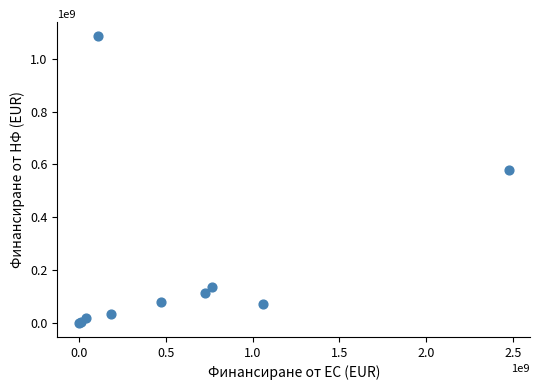

What Y value in the scatter plot is closest to 542546929?

577974241.7